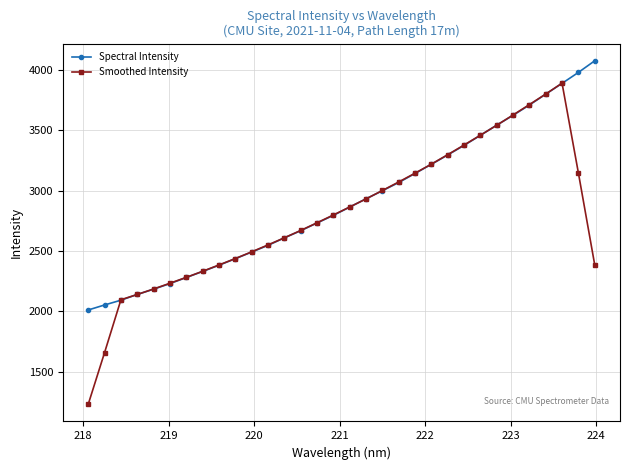

Which series has the largest range (max minus min)?

Smoothed Intensity